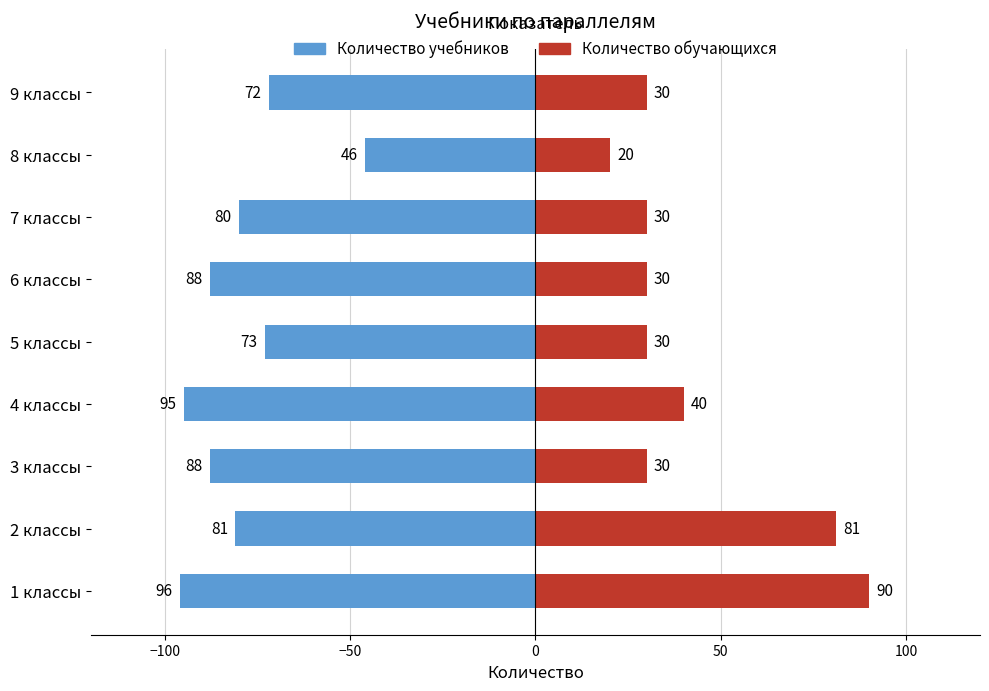

Count the Количество обучающихся values in the range 30 to 40.

6